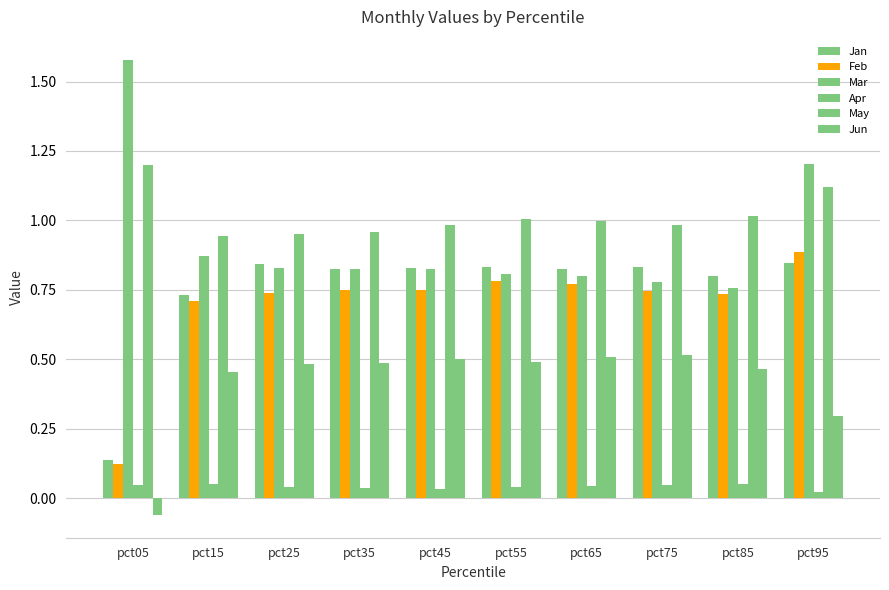

Are the bars horizontal?

No